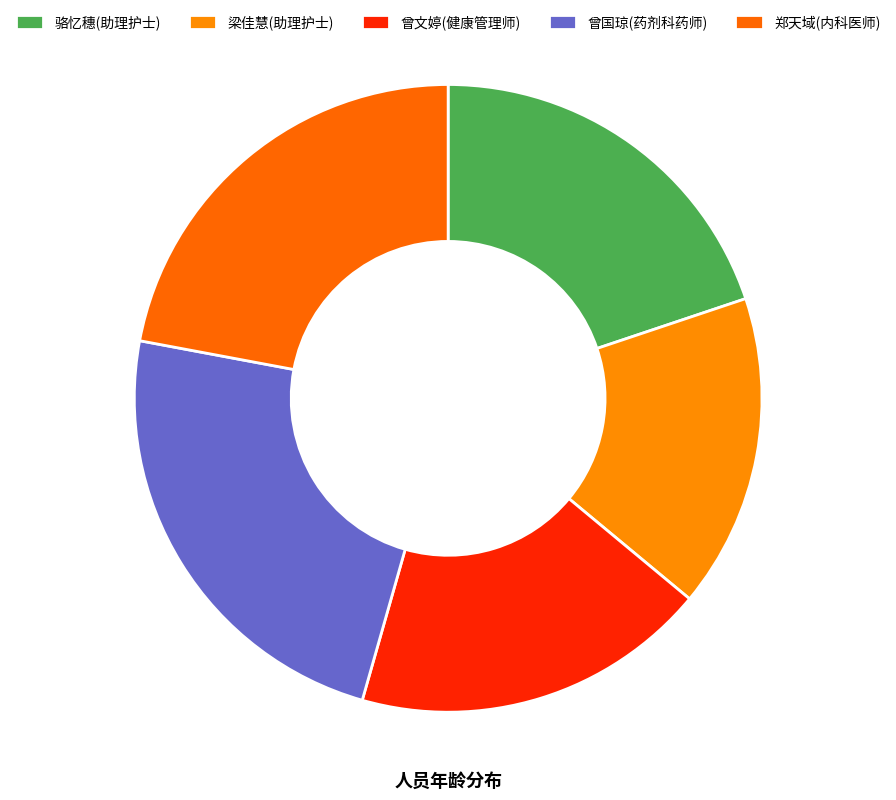

What is the largest slice in the pie chart?

曾国琼(药剂科药师)